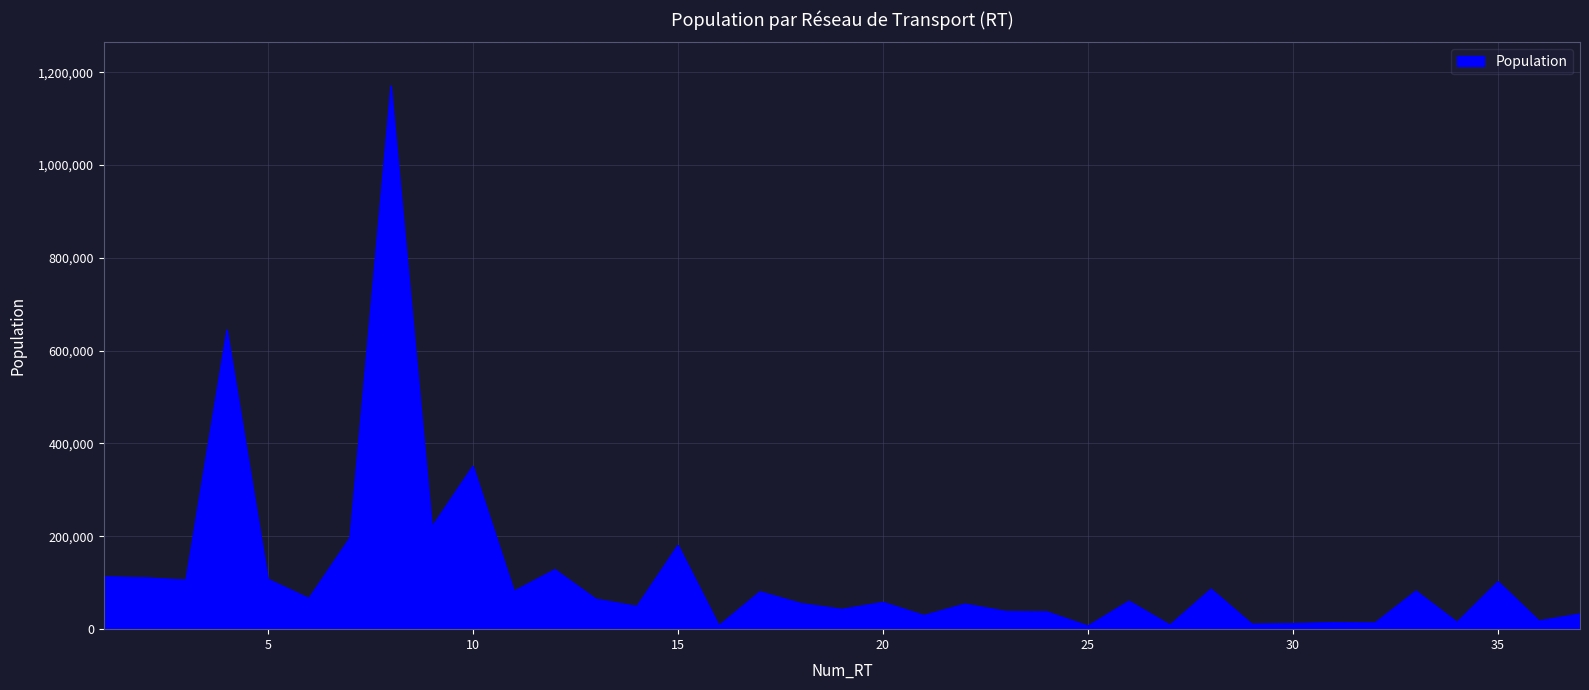

What is the sum of all values?

4461661